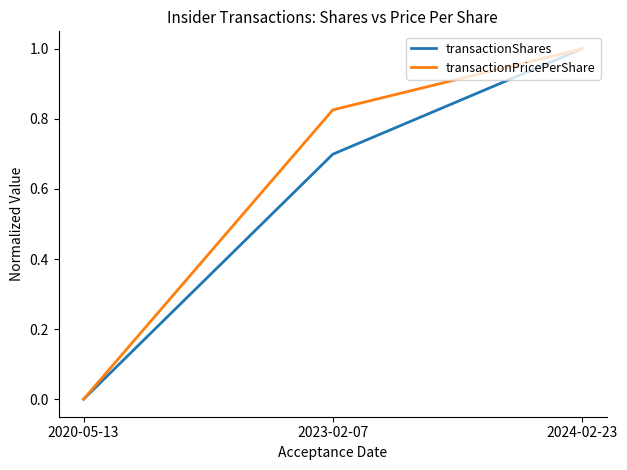

List the labels in order of transactionPricePerShare value, smallest first.

2020-05-13, 2023-02-07, 2024-02-23